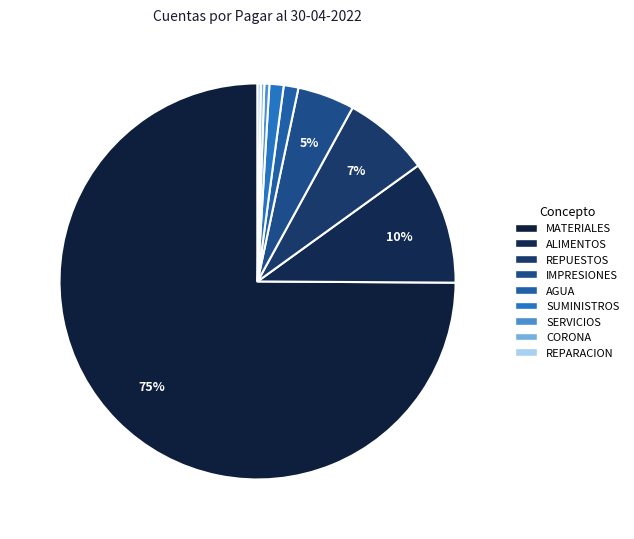

Rank the categories by value from highest to lowest.

MATERIALES, ALIMENTOS, REPUESTOS, IMPRESIONES, AGUA, SUMINISTROS, SERVICIOS, CORONA, REPARACION